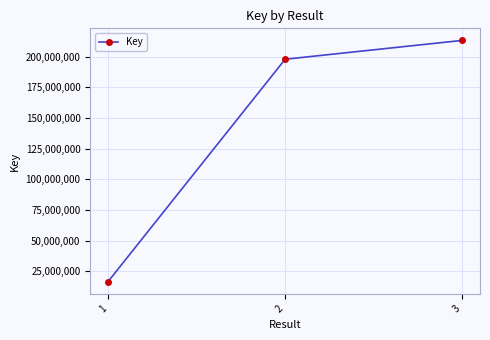

Which category has the highest value across all series?

3